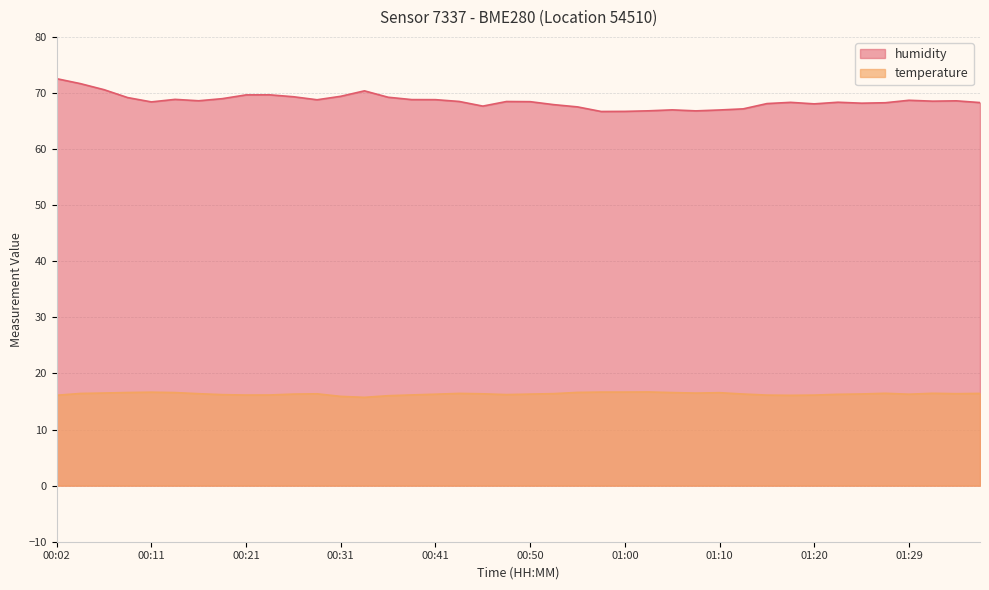

True or false: temperature and humidity intersect in this chart.

False